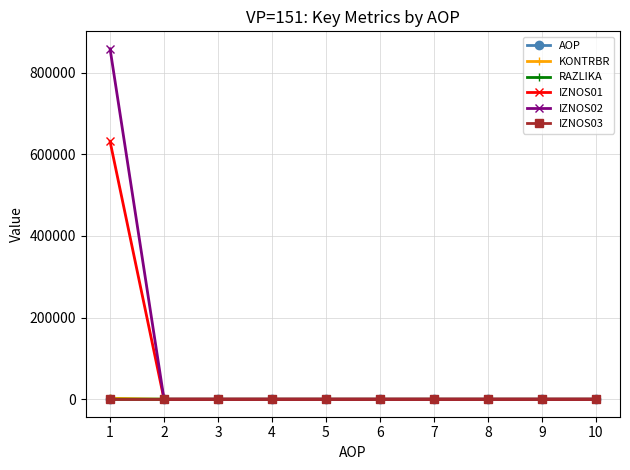

Which series has the largest range (max minus min)?

IZNOS02